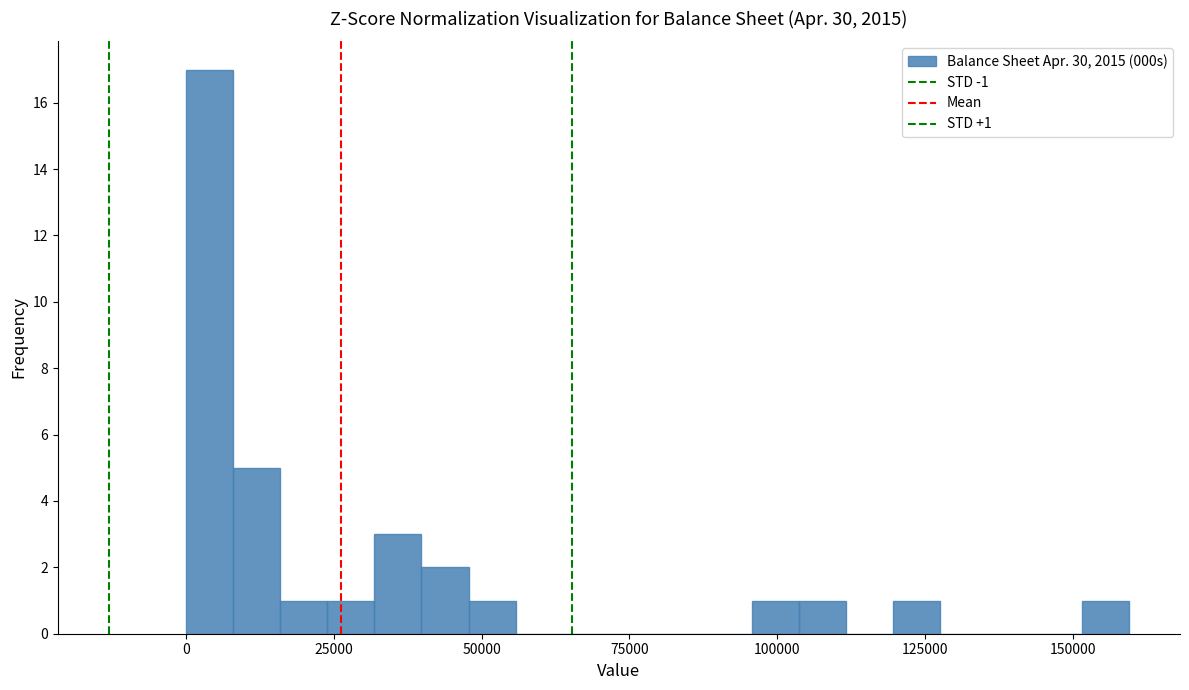

Around what value on the x-axis is the tallest bar? Give the approximate position of its centre, as read against the axis.

5000